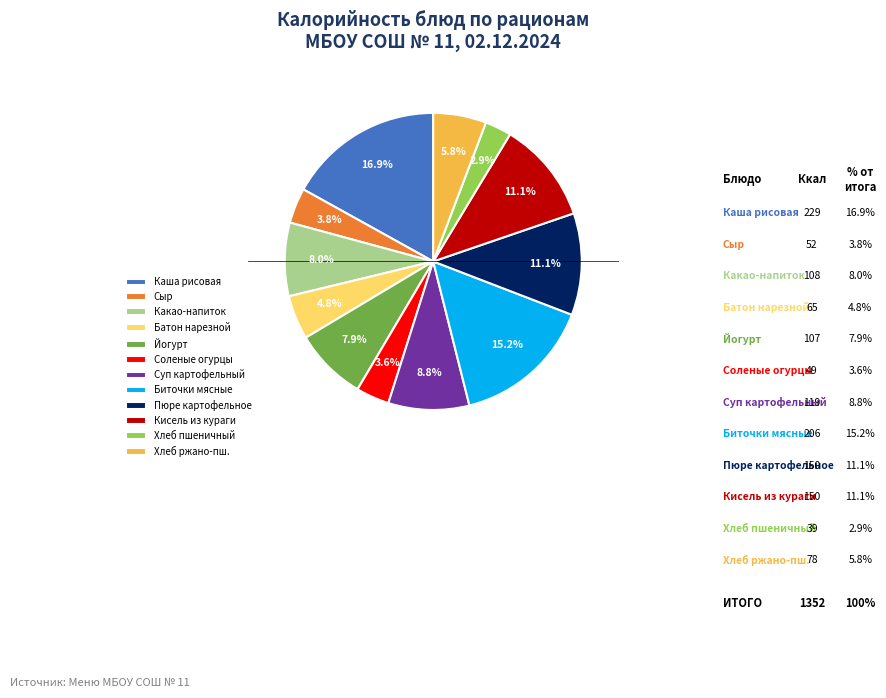

Is there a majority slice in this chart?

No